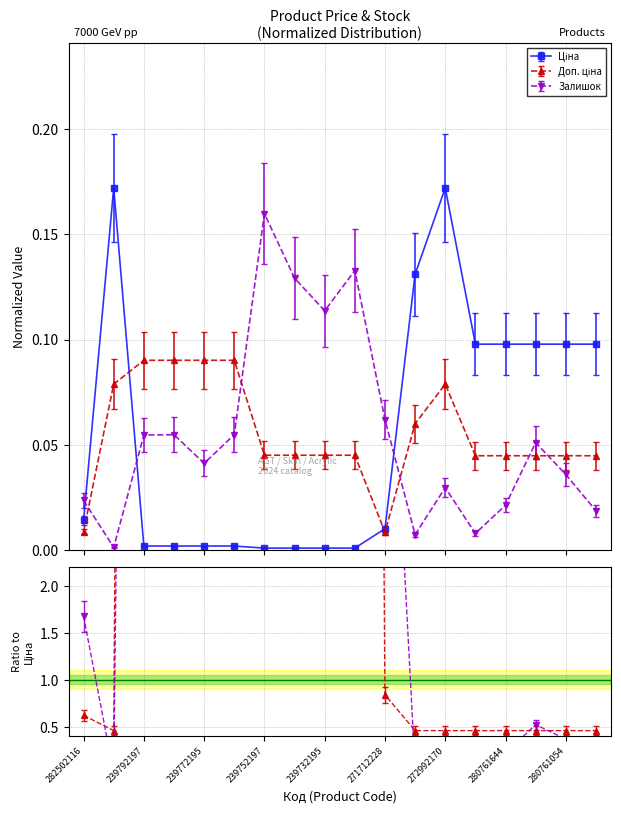

Which category has the highest value in the Доп. ціна series?

239792197